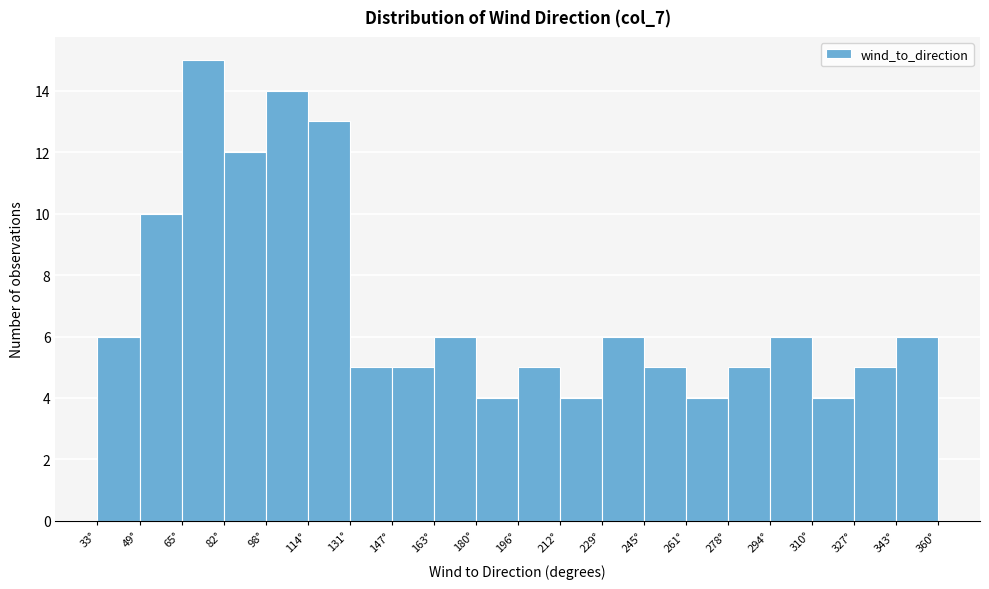

What is the height of the bar covering 212 to 230 on the x-axis? Neither the bar edges nor the heights are printed on the chart, so give them approximately, as read against the axes.

4